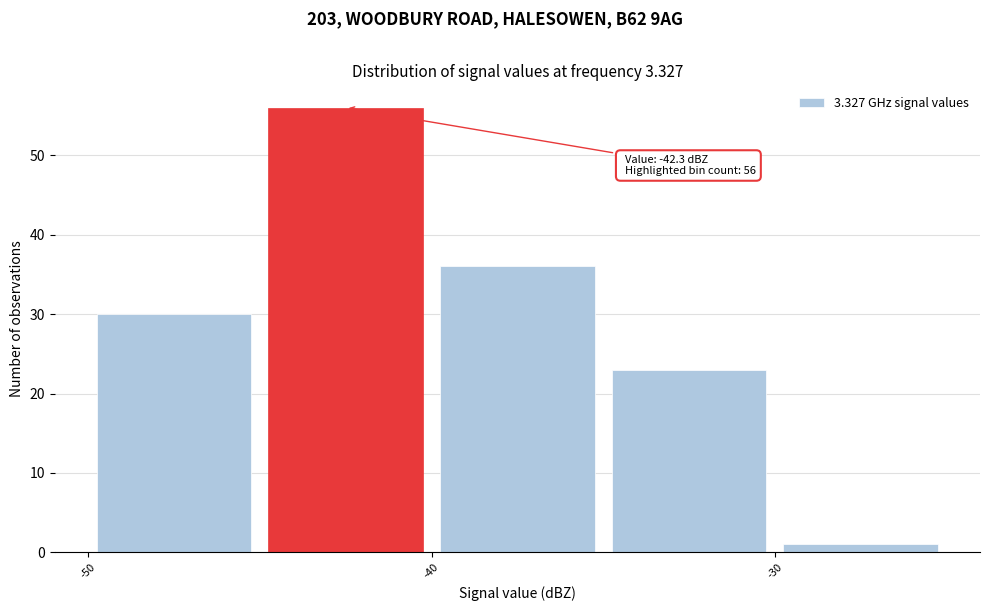

Which range on the x-axis has the tallest bar?

-45 to -40